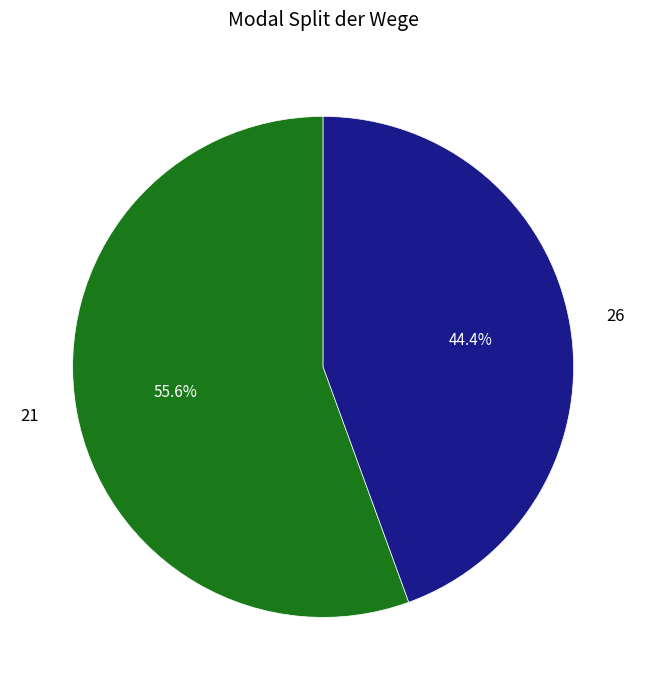

Approximately how many times larger is the value at 26 compared to 21?

0.8